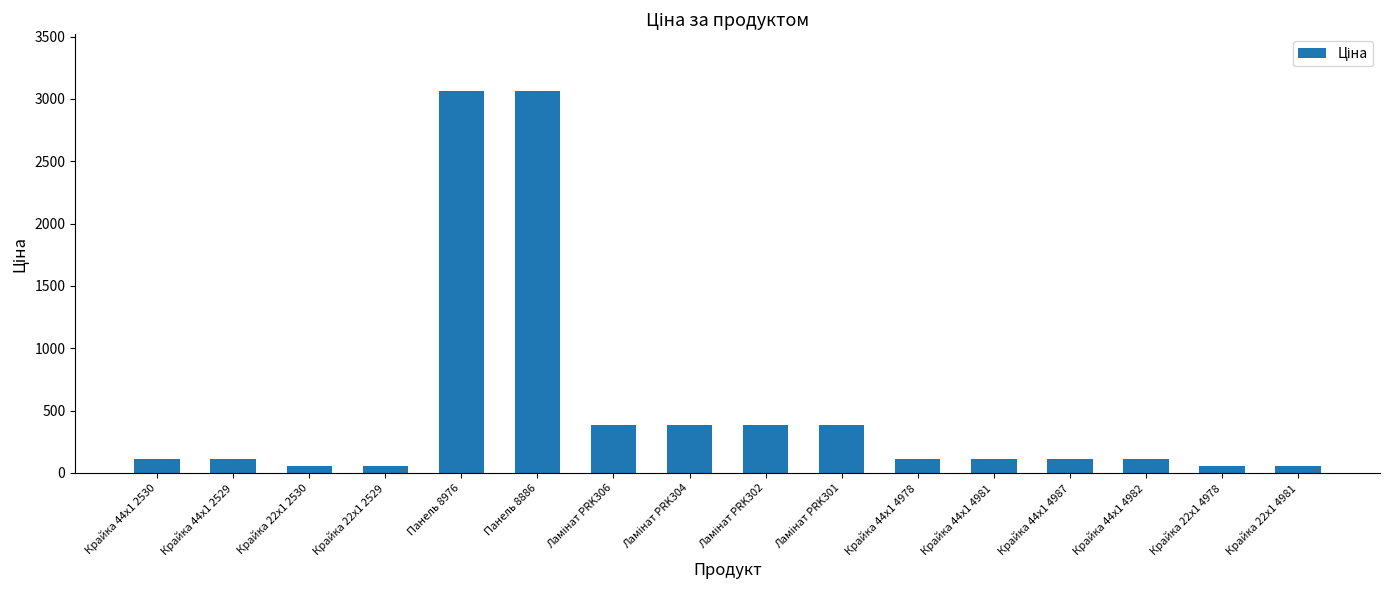

What is the maximum value shown in the chart?

3059.7